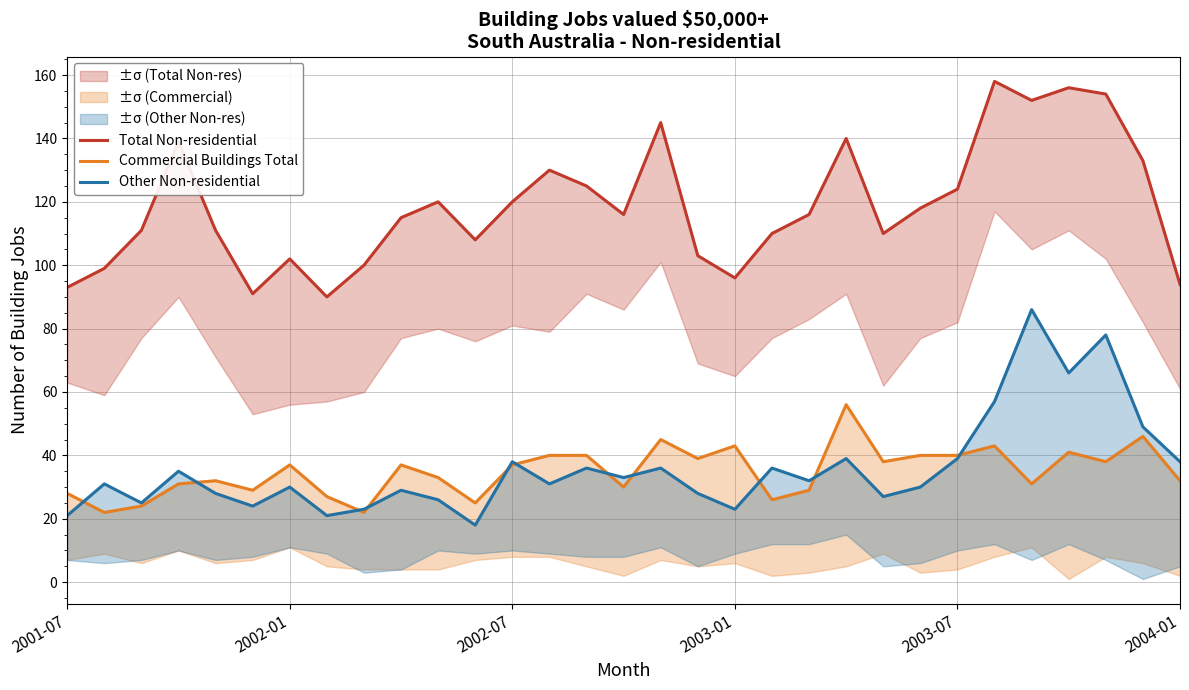

How many lines are shown in the chart?

3